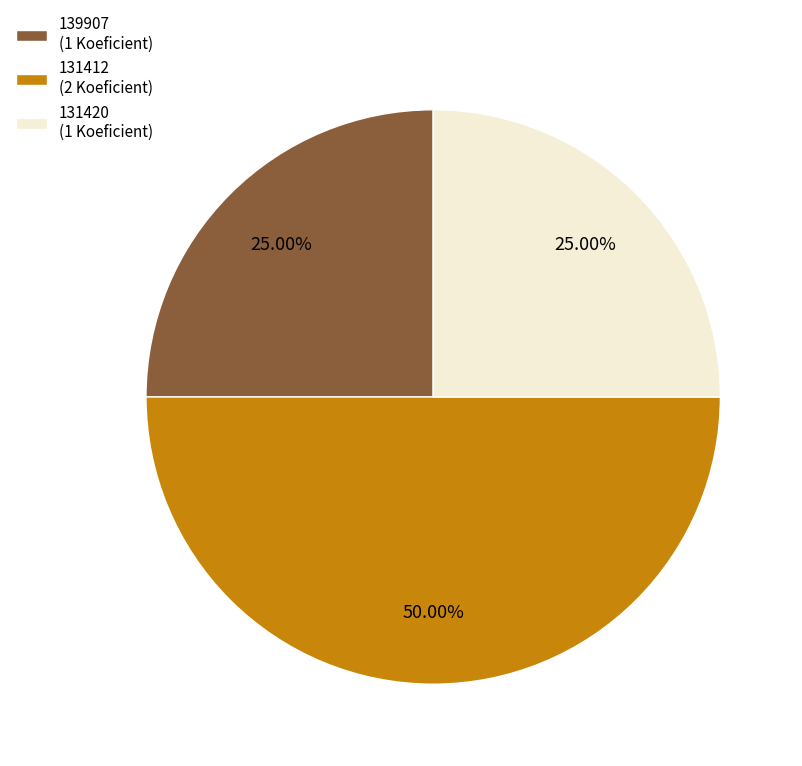

To the nearest percent, what is the difference between the largest and smallest slice percentages?

25%